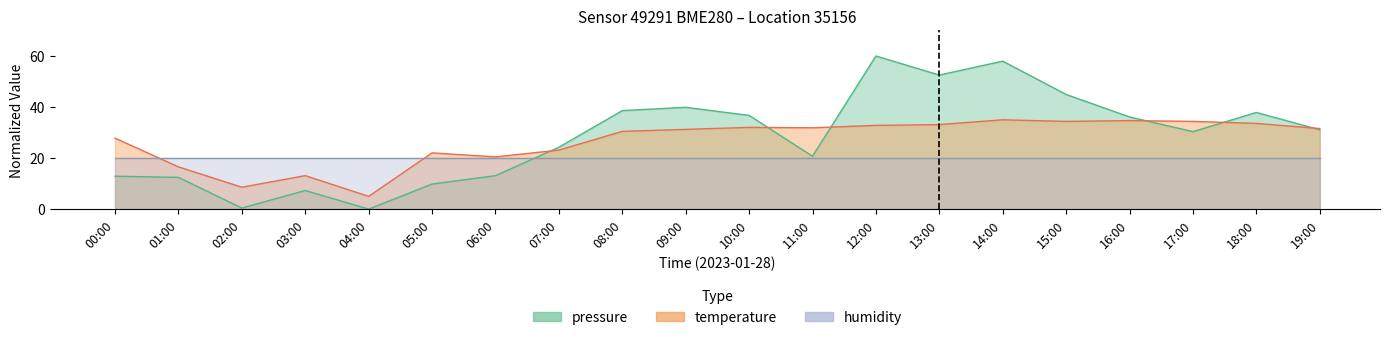

What is the label of the 11th point from the right?

09:00